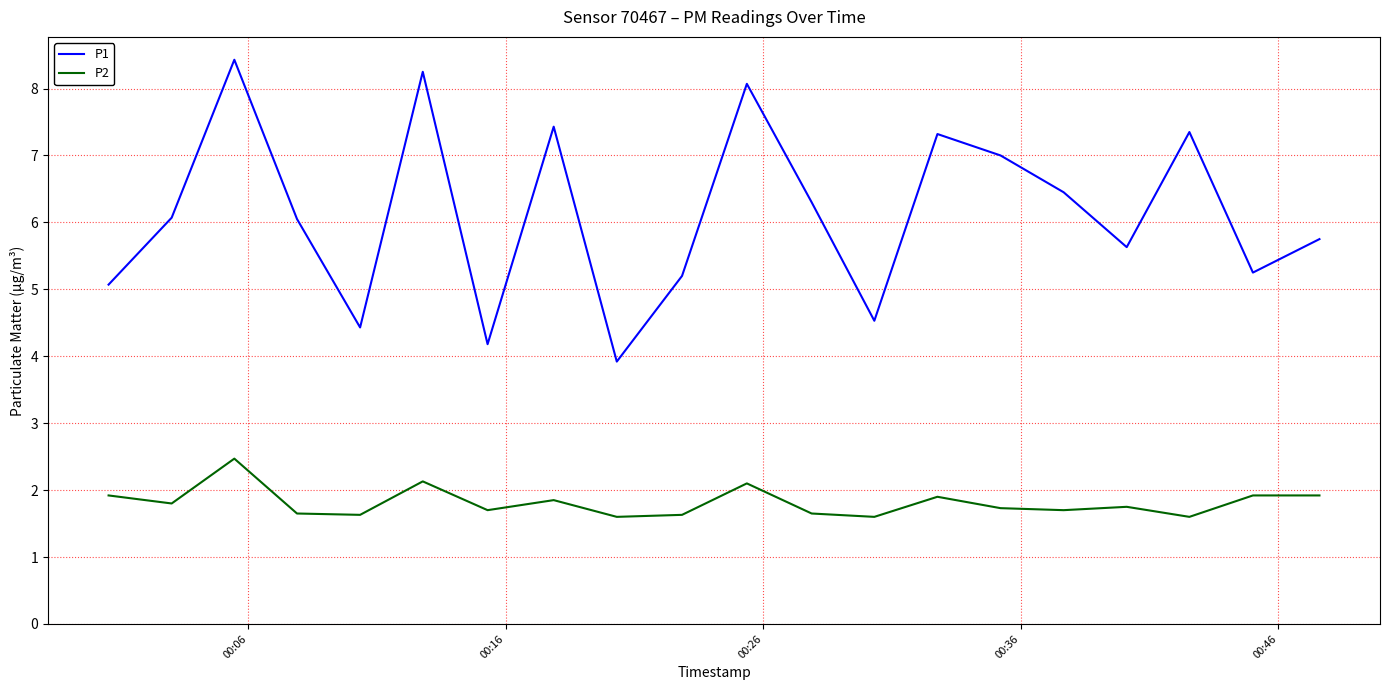

List the series in order of their peak value, highest first.

P1, P2